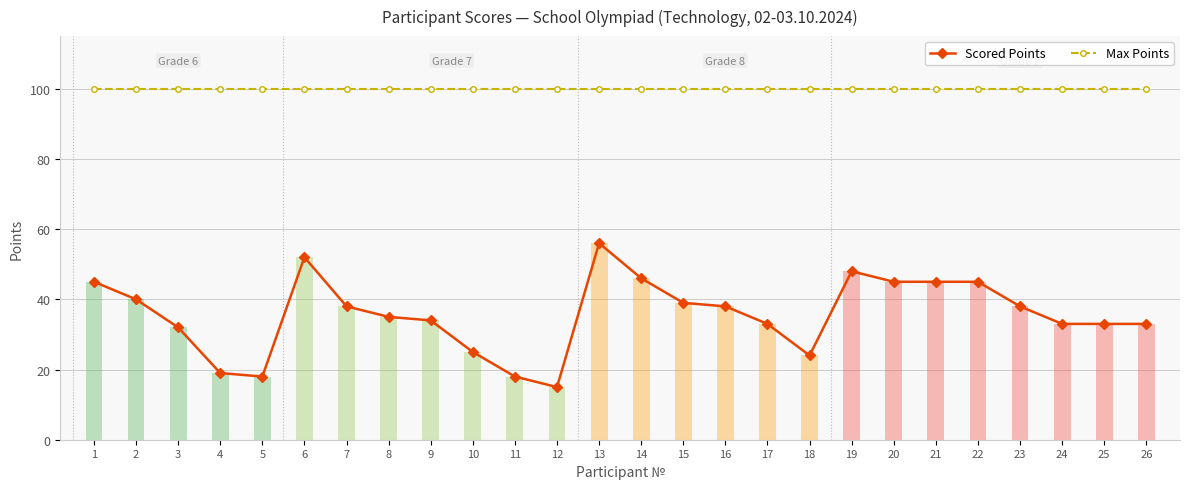

The Scored Points series shows 33 at 25. True or false?

True